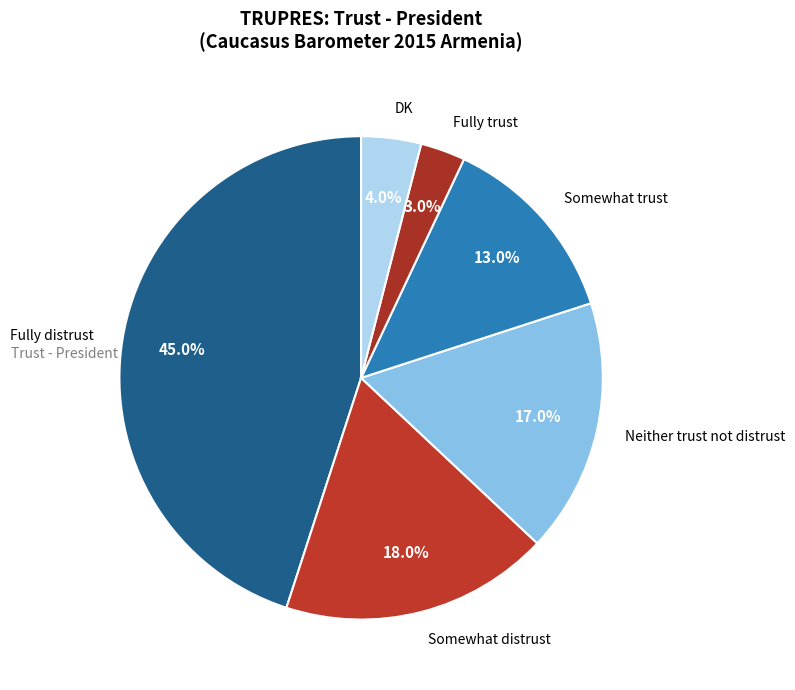

To the nearest percent, what is the combined percentage of DK and Neither trust not distrust?

21%